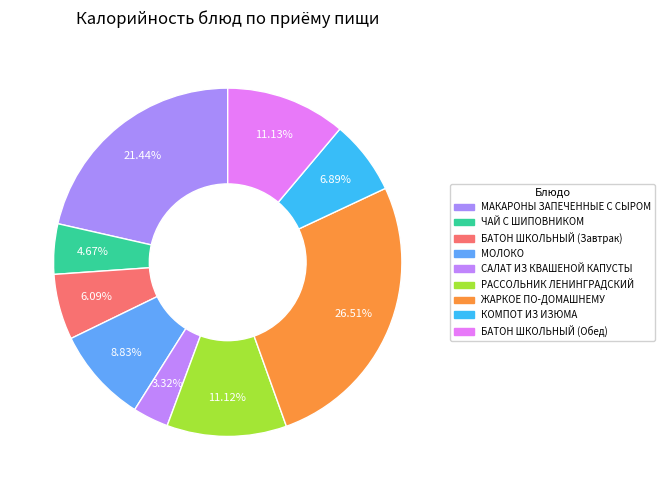

What is the largest slice in the pie chart?

ЖАРКОЕ ПО-ДОМАШНЕМУ